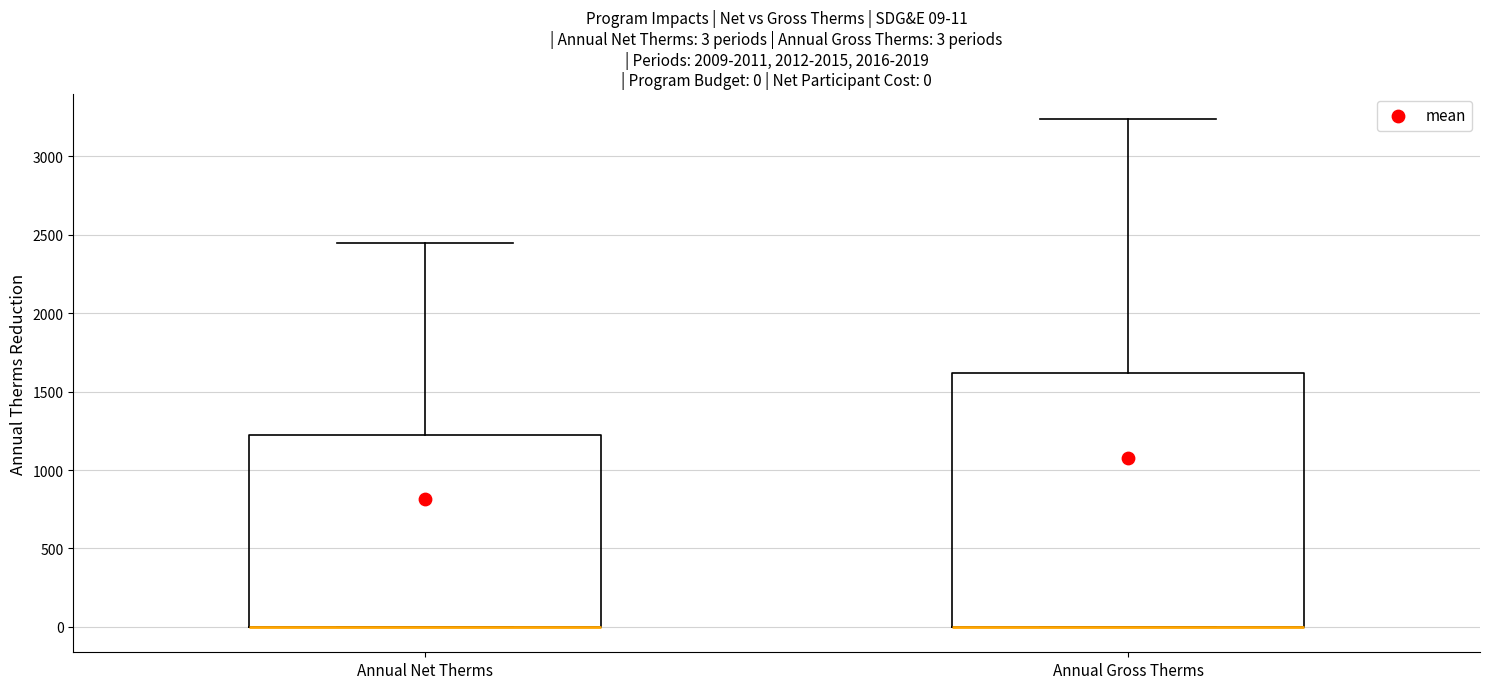

Comparing the boxes themselves (not the whiskers), which one is the tallest?

Annual Gross Therms